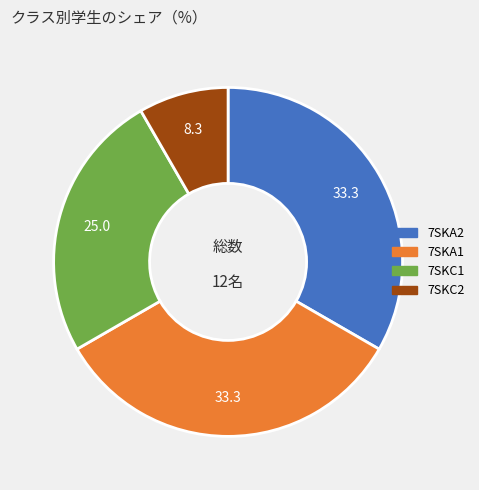

Is 7SKA1 the majority of the pie?

No